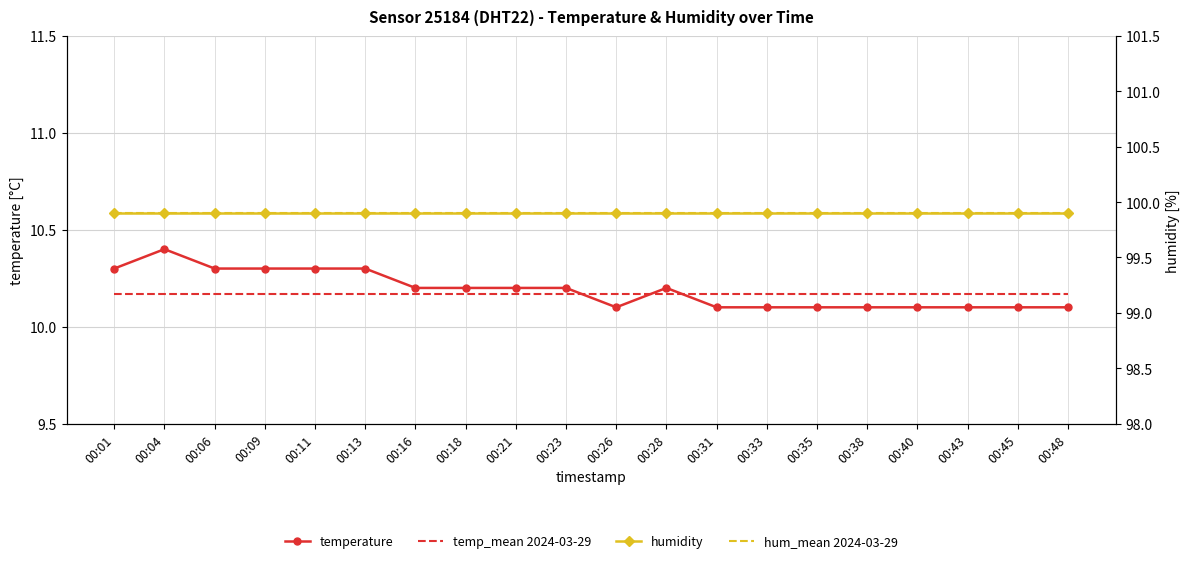

What is the value of the temperature point at the 15th from the left?

10.1